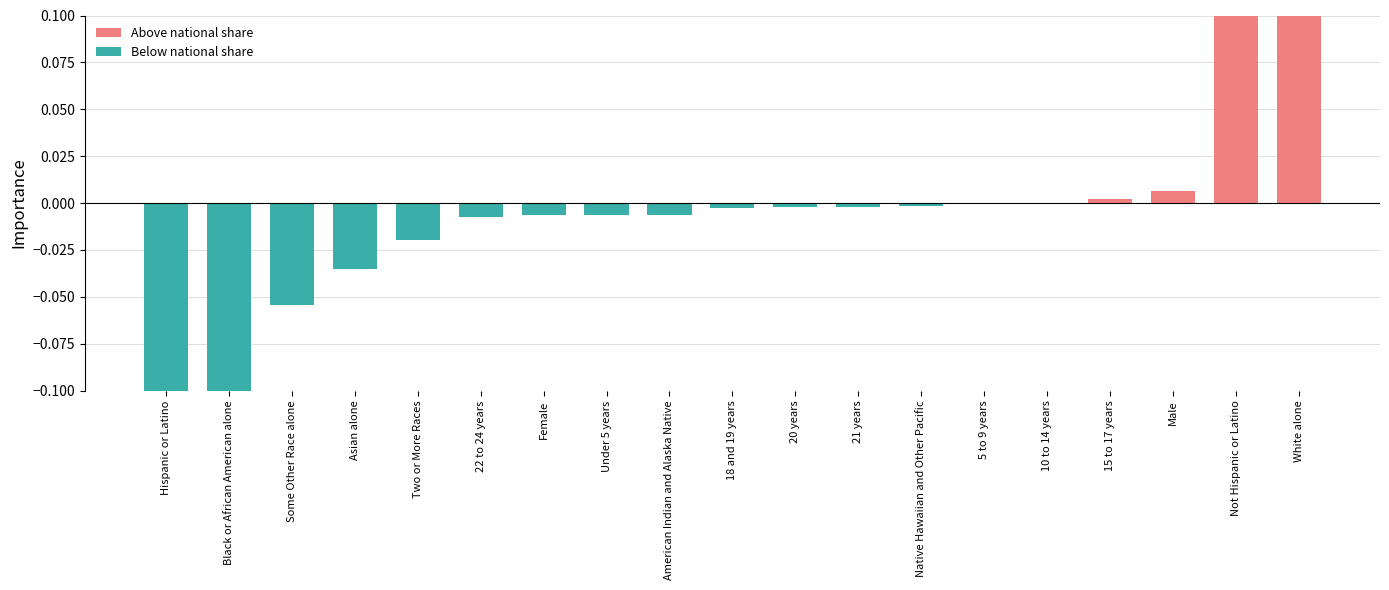

Which category has the highest value across all series?

White alone